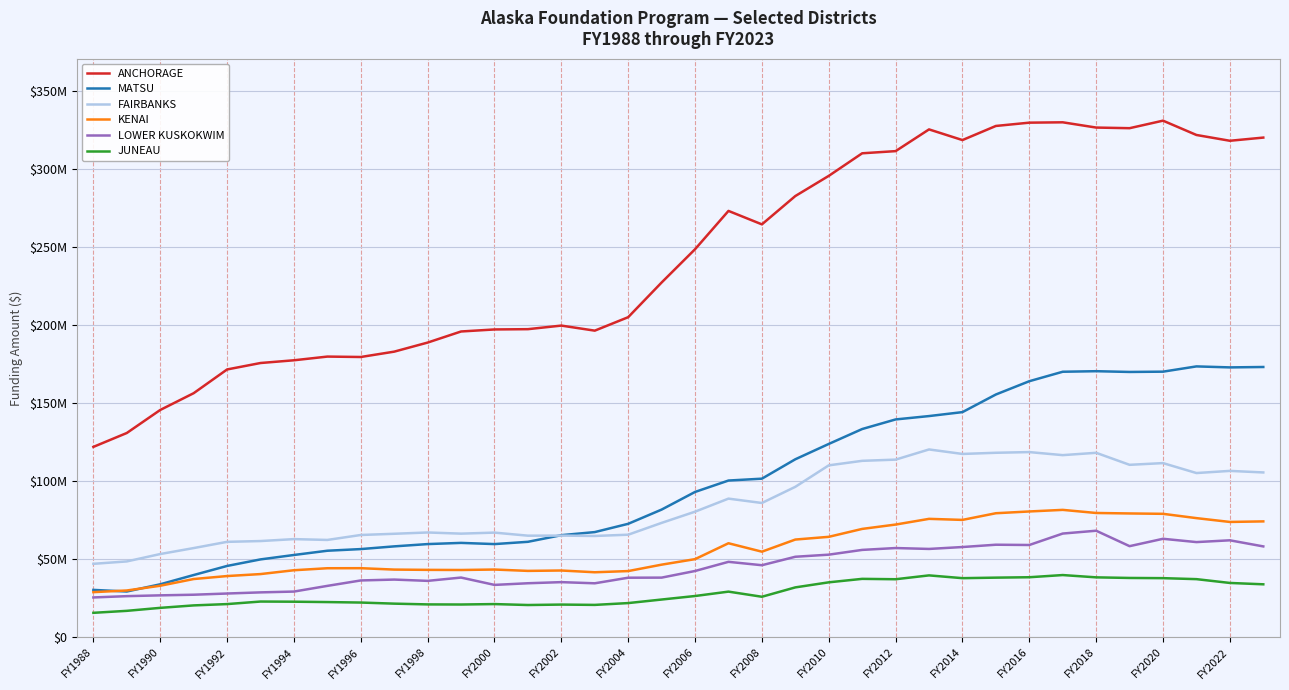

Does the chart display data point markers on the line(s)?

No